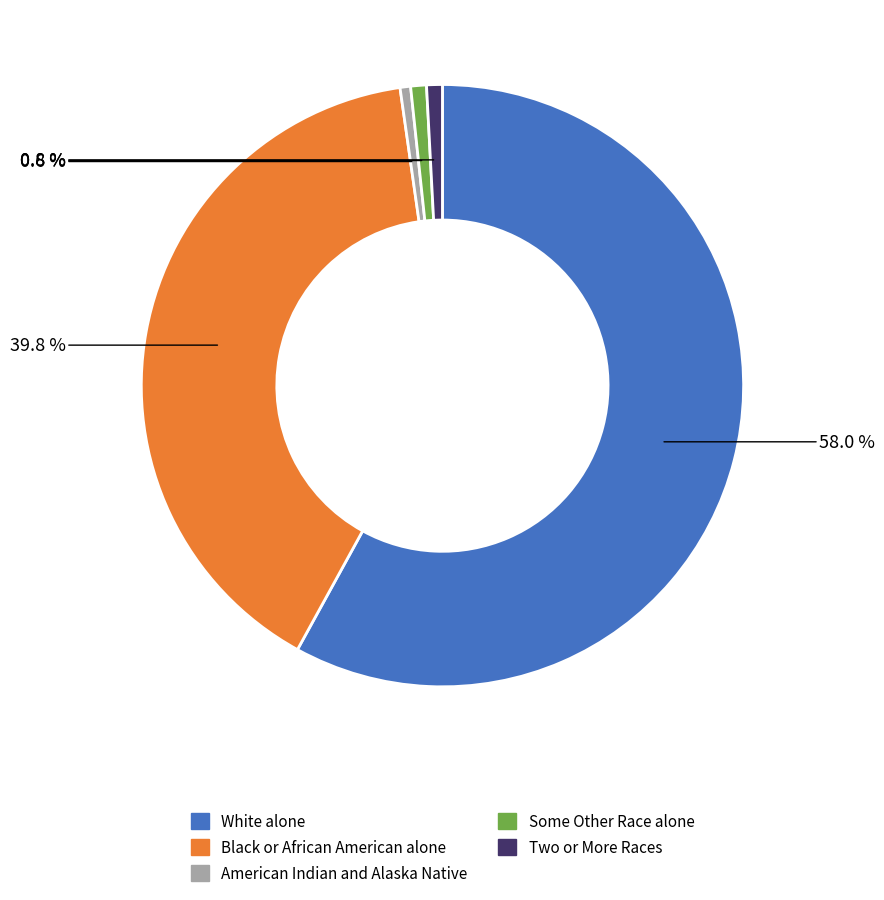

Does any single category account for the majority?

Yes